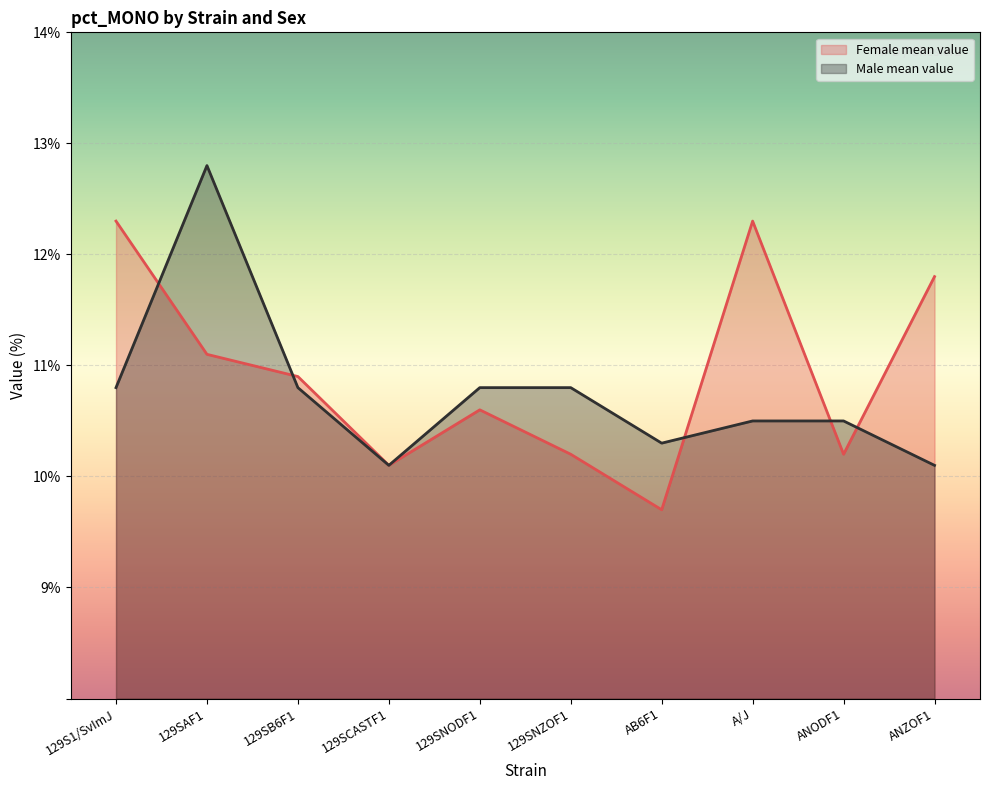

At 129S1/SvImJ, list the series in order from smallest to largest.

Male mean value, Female mean value